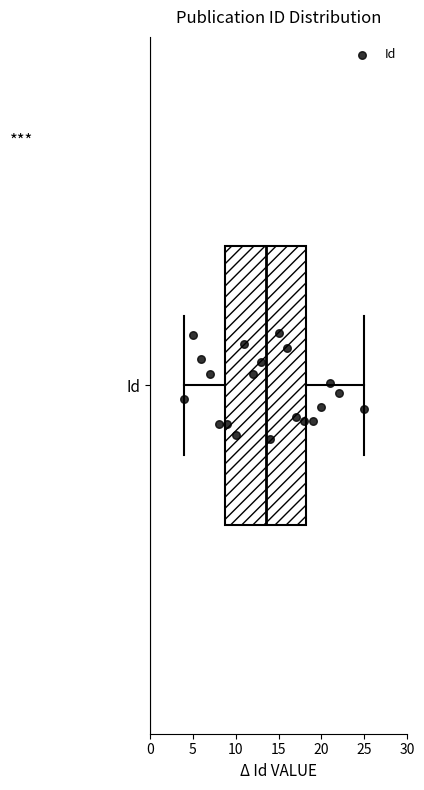

Transcribe this box plot: give where the median line is, the range the box spans, and where the two whiskers end, as read against the x-axis. The values are not printed on the chart, so give them approximately, as read against the axis.

median 13.5, box 9.0 to 18.5, whiskers 4.0 to 25.0